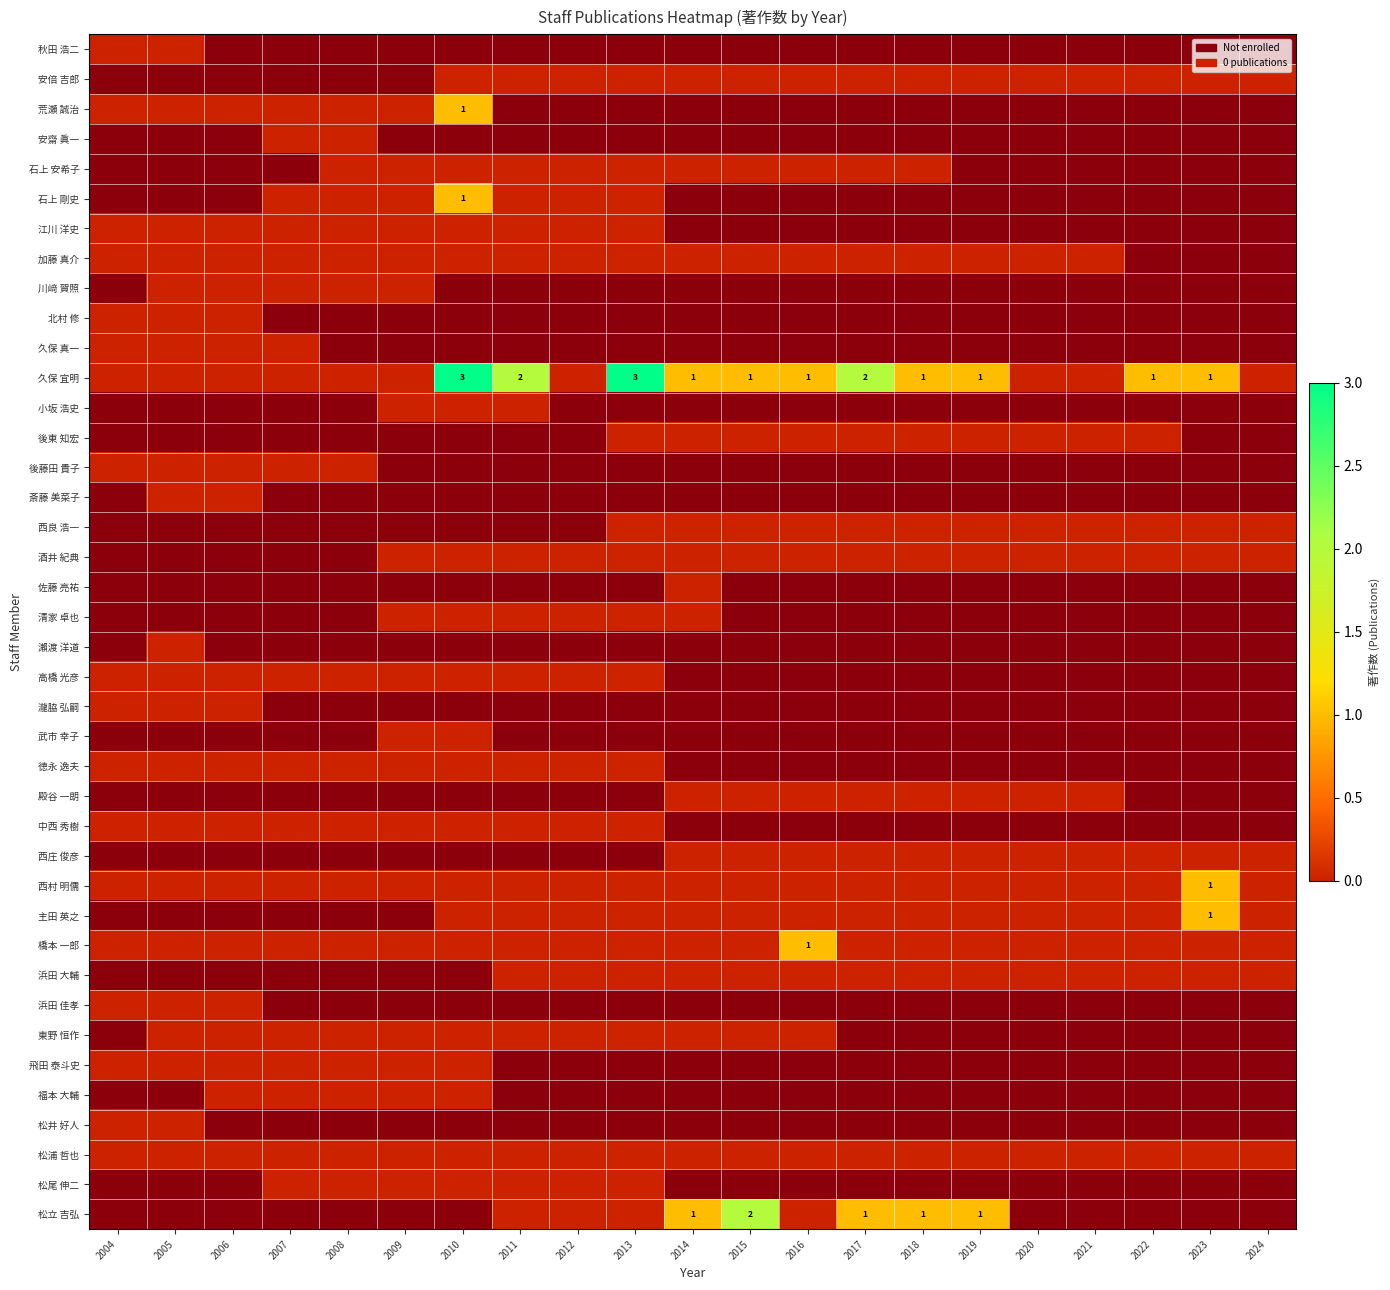

How many distinct data groups are displayed?

40